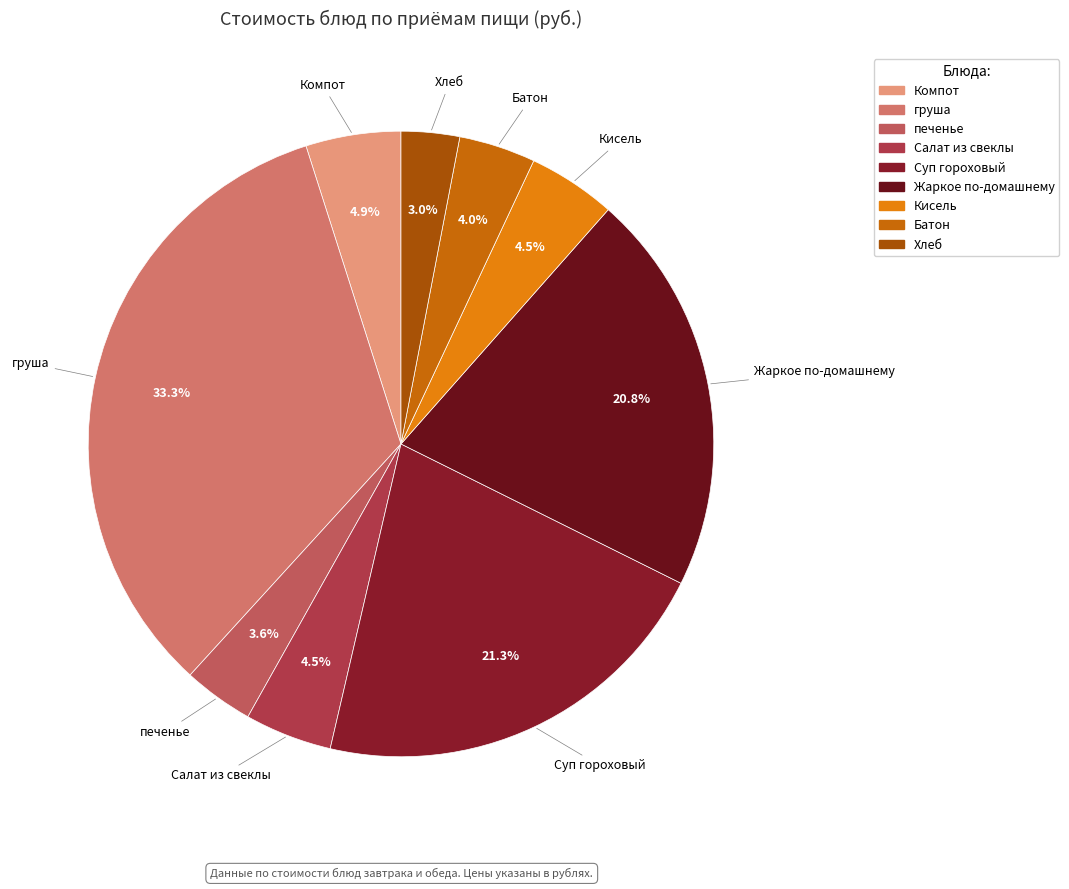

What portion of the pie excludes печенье?

96.4%